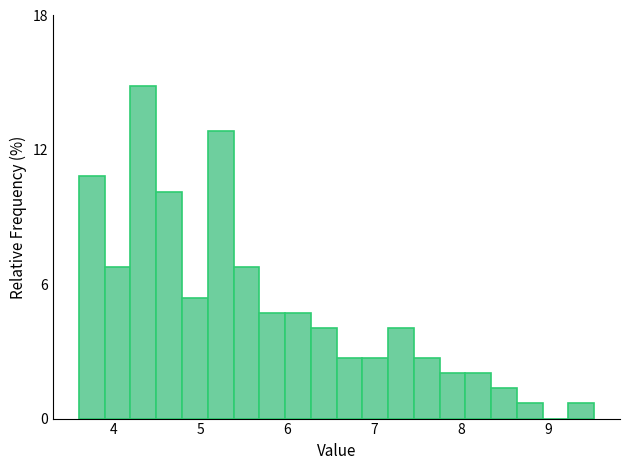

Around what value on the x-axis is the tallest bar? Give the approximate position of its centre, as read against the axis.

4.3